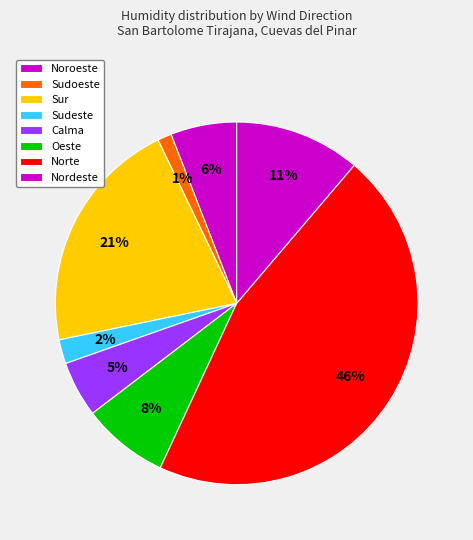

True or false: Sur accounts for 27% of the total.

False